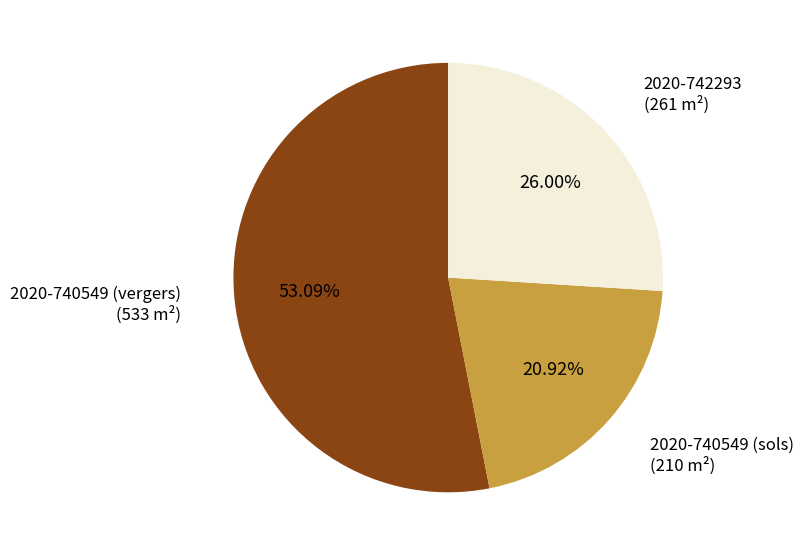

True or false: 2020-740549 (vergers) accounts for 41% of the total.

False